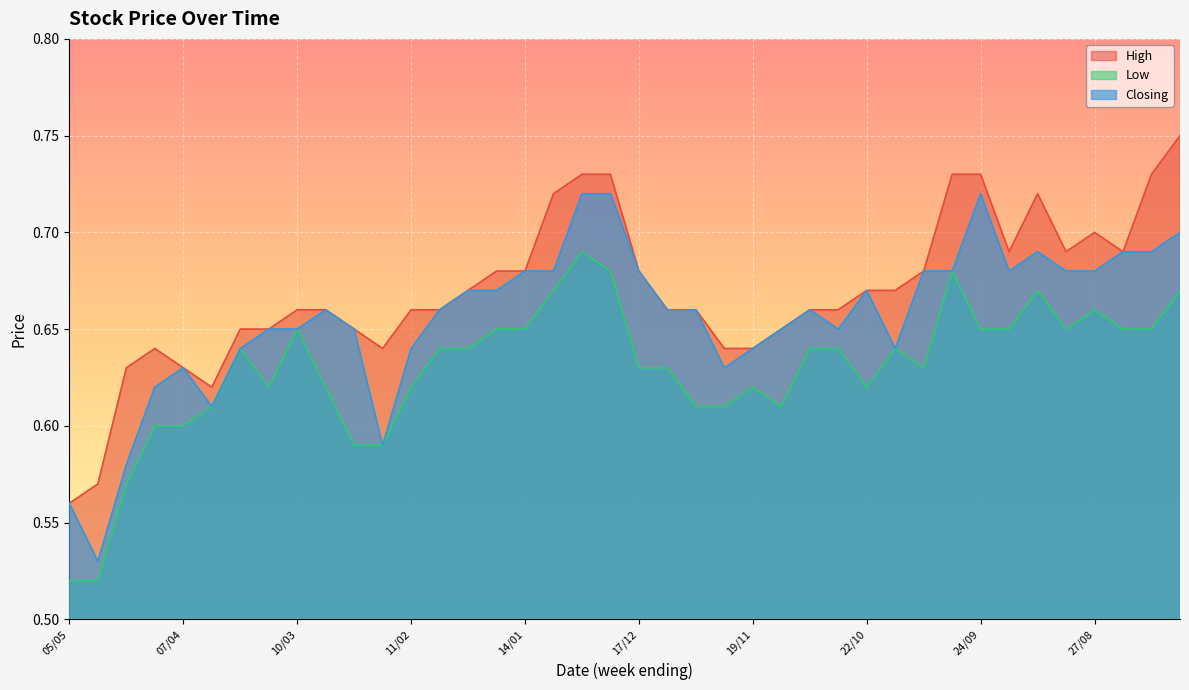

List the labels in order of Low value, largest first.

31/12, 24/12, 01/10, 07/01, 10/09, 06/08, 27/08, 10/03, 21/01, 14/01, 24/09, 17/09, 03/09, 20/08, 13/08, 24/03, 04/02, 28/01, 05/11, 29/10, 15/10, 17/12, 10/12, 08/10, 17/03, 03/03, 11/02, 19/11, 22/10, 31/03, 03/12, 26/11, 12/11, 14/04, 07/04, 25/02, 18/02, 21/04, 05/05, 28/04